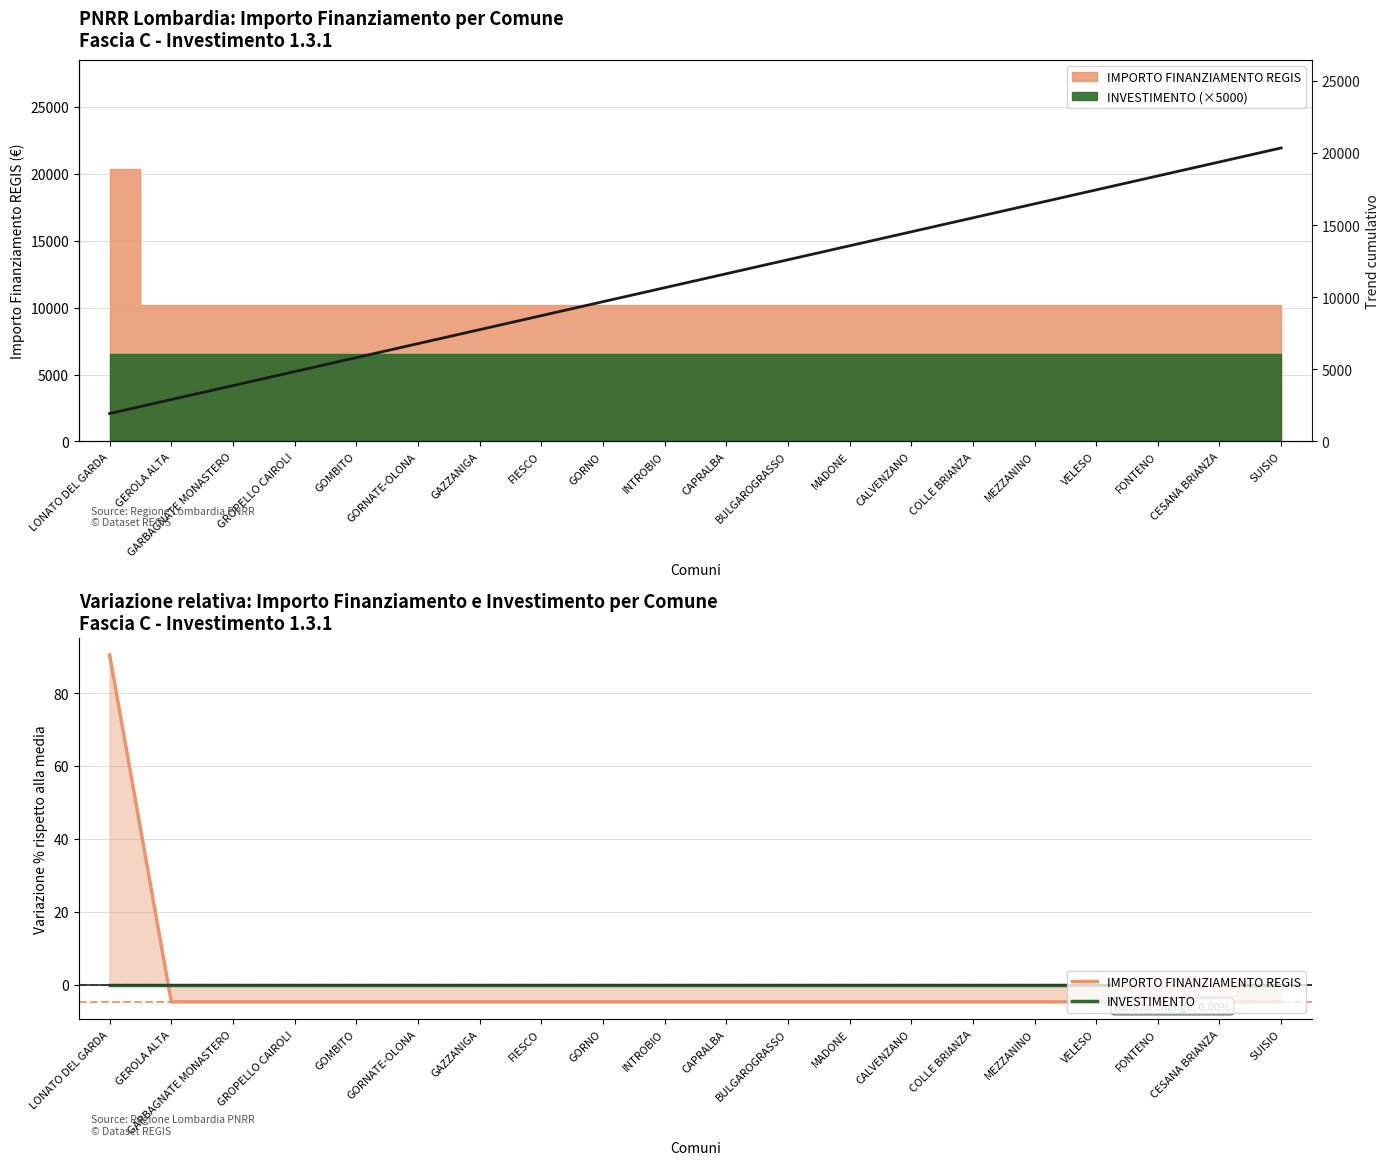

The value of Cumulative Trend at CESANA BRIANZA is 28815.3. True or false?

False